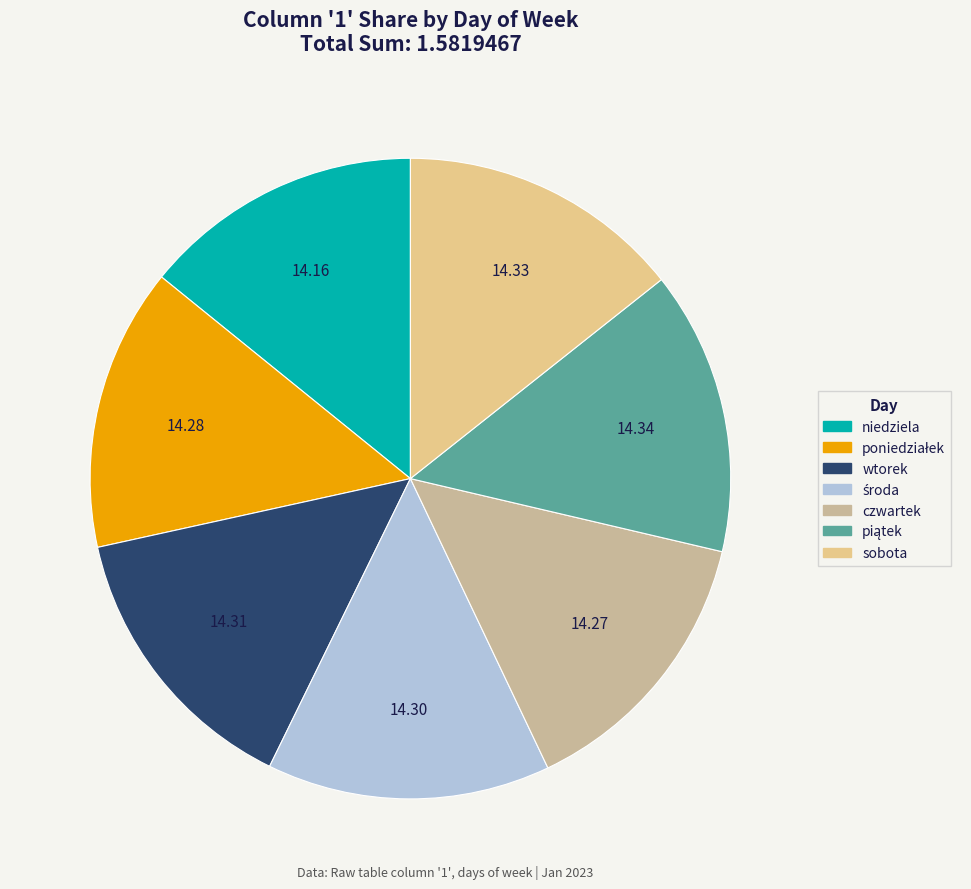

Is poniedziałek the majority of the pie?

No